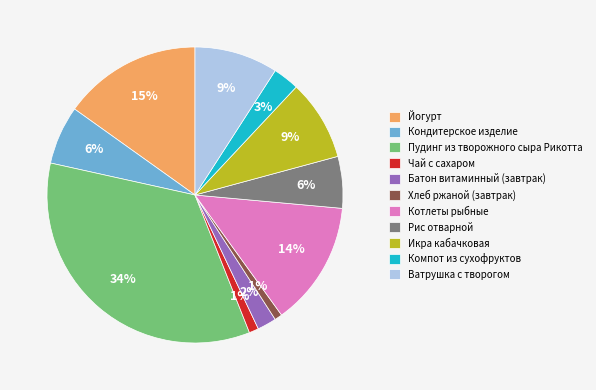

To the nearest percent, what percentage of the pie is Йогурт?

15%